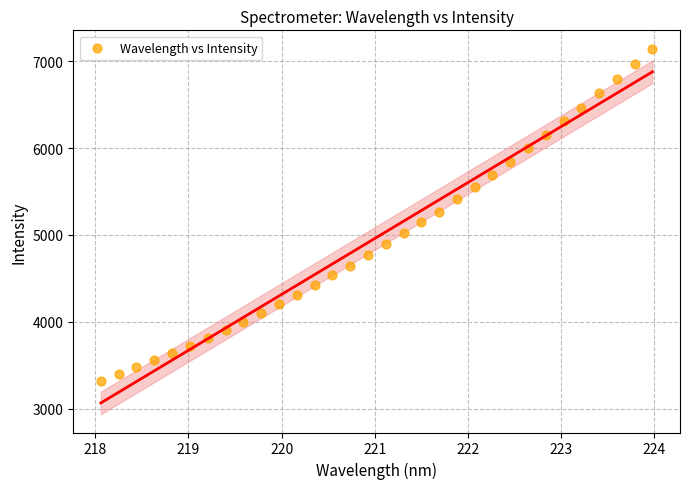

What is the range of X values (max minus min)?

5.9